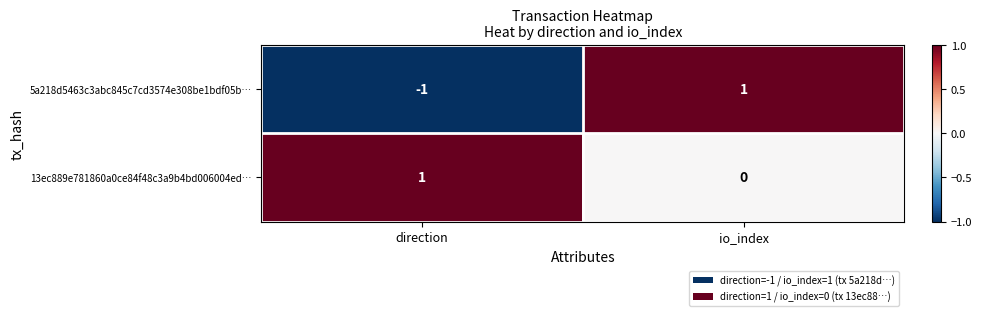

Is it true that 5a218d5463c3abc845c7cd3574e308be1bdf05b… equals -2 at direction?

False